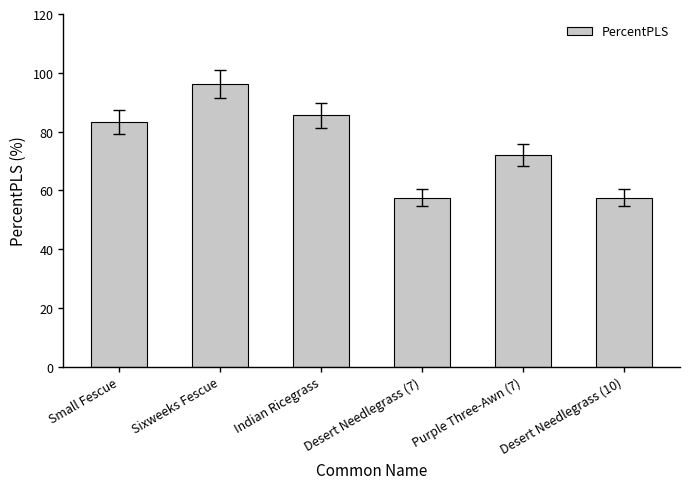

At which category does the chart reach its peak across all series?

Sixweeks Fescue